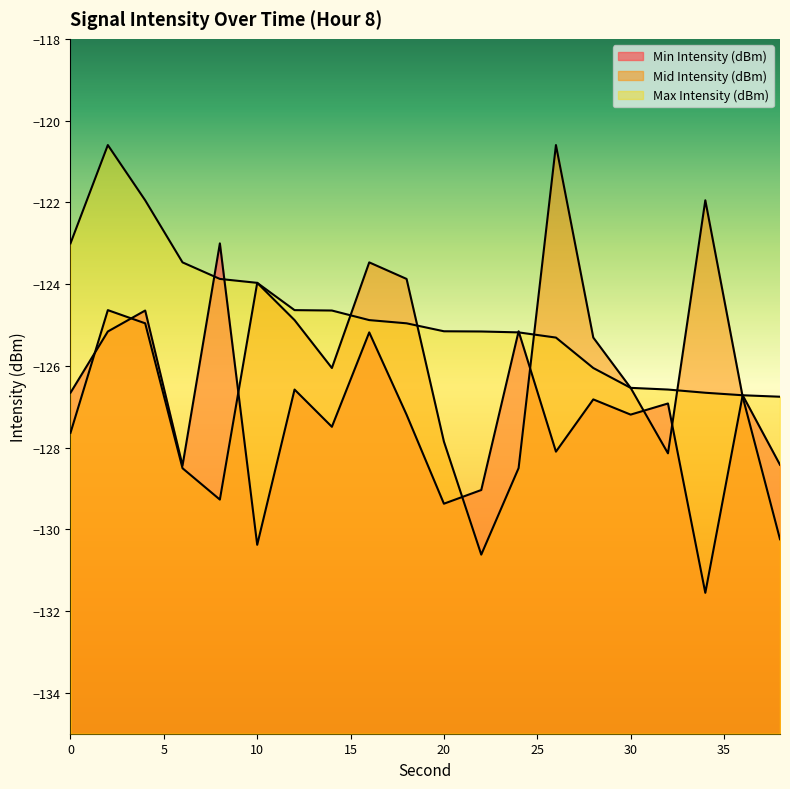

How many times do Min Intensity (dBm) and Max Intensity (dBm) cross each other?

4